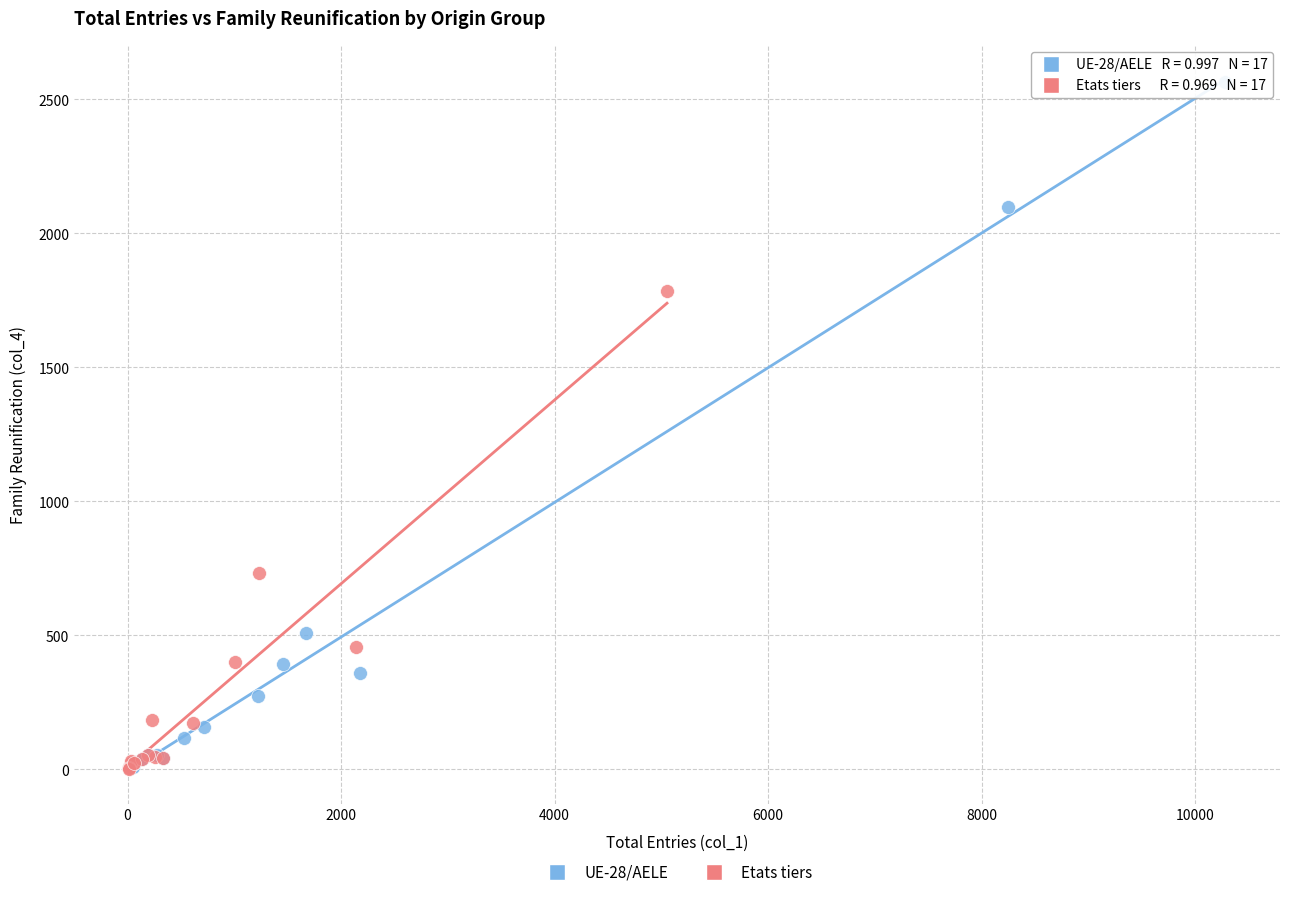

Which series has the widest spread of Y values?

UE-28/AELE